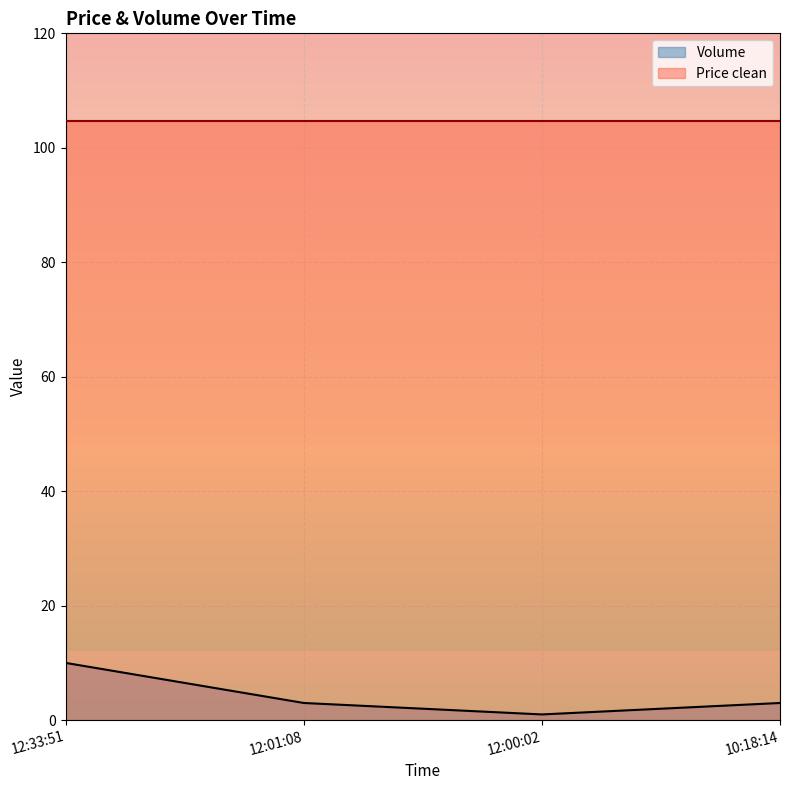

Which has a higher value, 10:18:14 or 12:33:51?

12:33:51